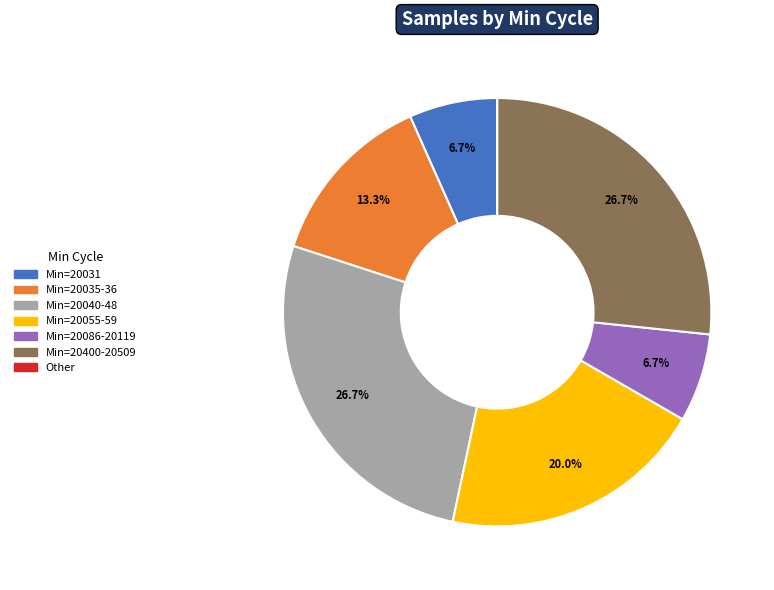

To the nearest percent, what is the average slice percentage?

14%